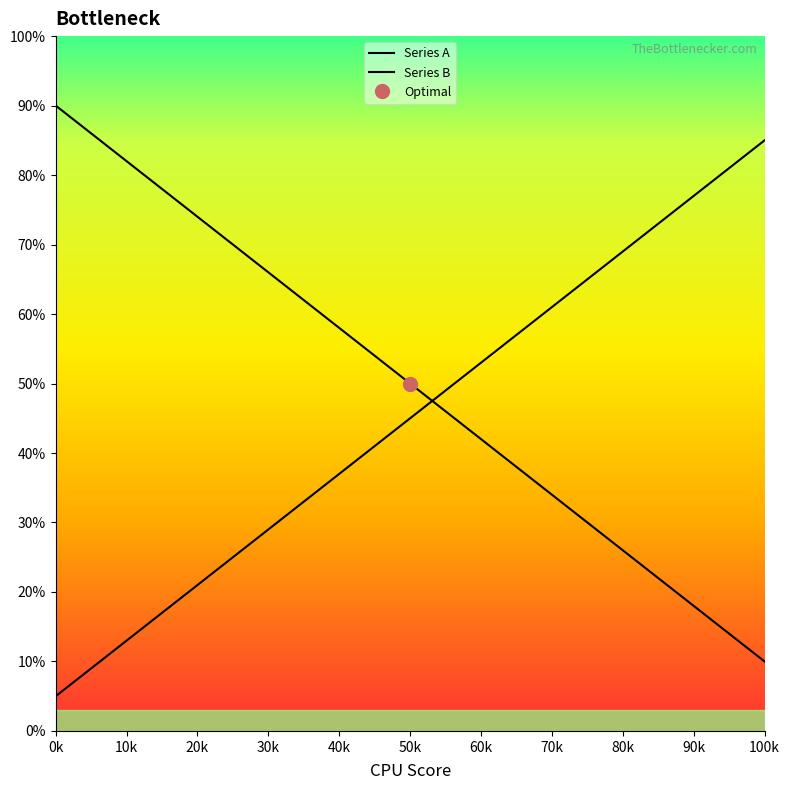

Read the Series B value at 50k.

45.0